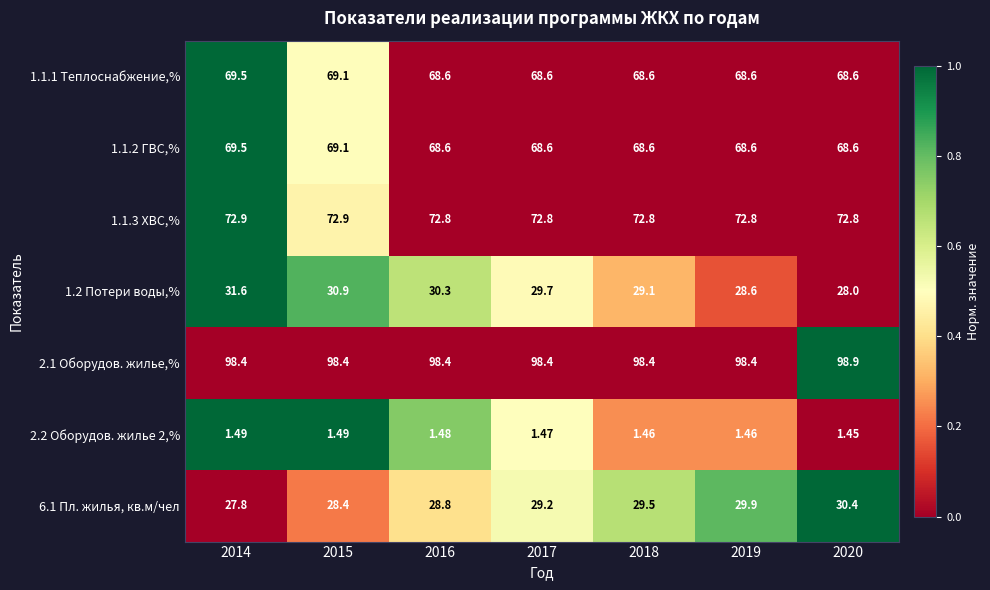

Is the value of 1.1.3 ХВС,% at 2017 greater than the value of 2.2 Оборудов. жилье 2,% at 2017?

Yes